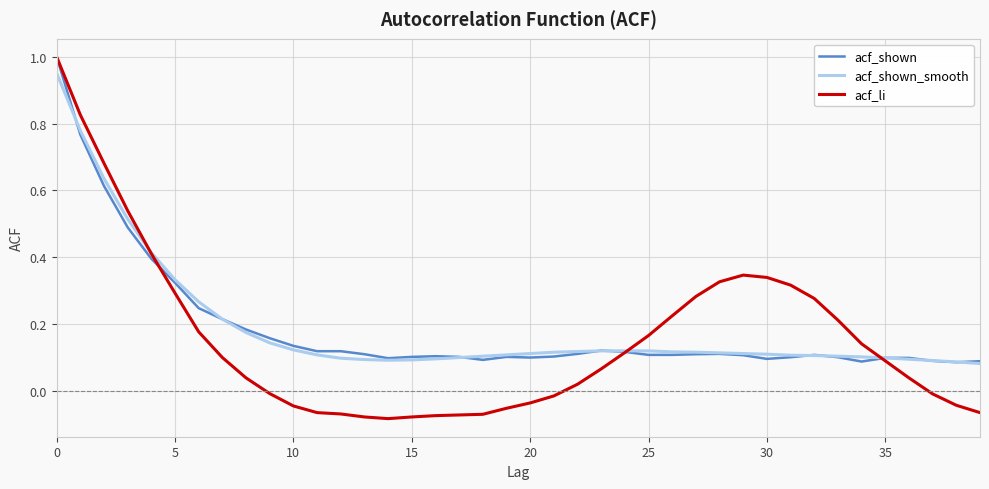

Which series has the largest range (max minus min)?

acf_li